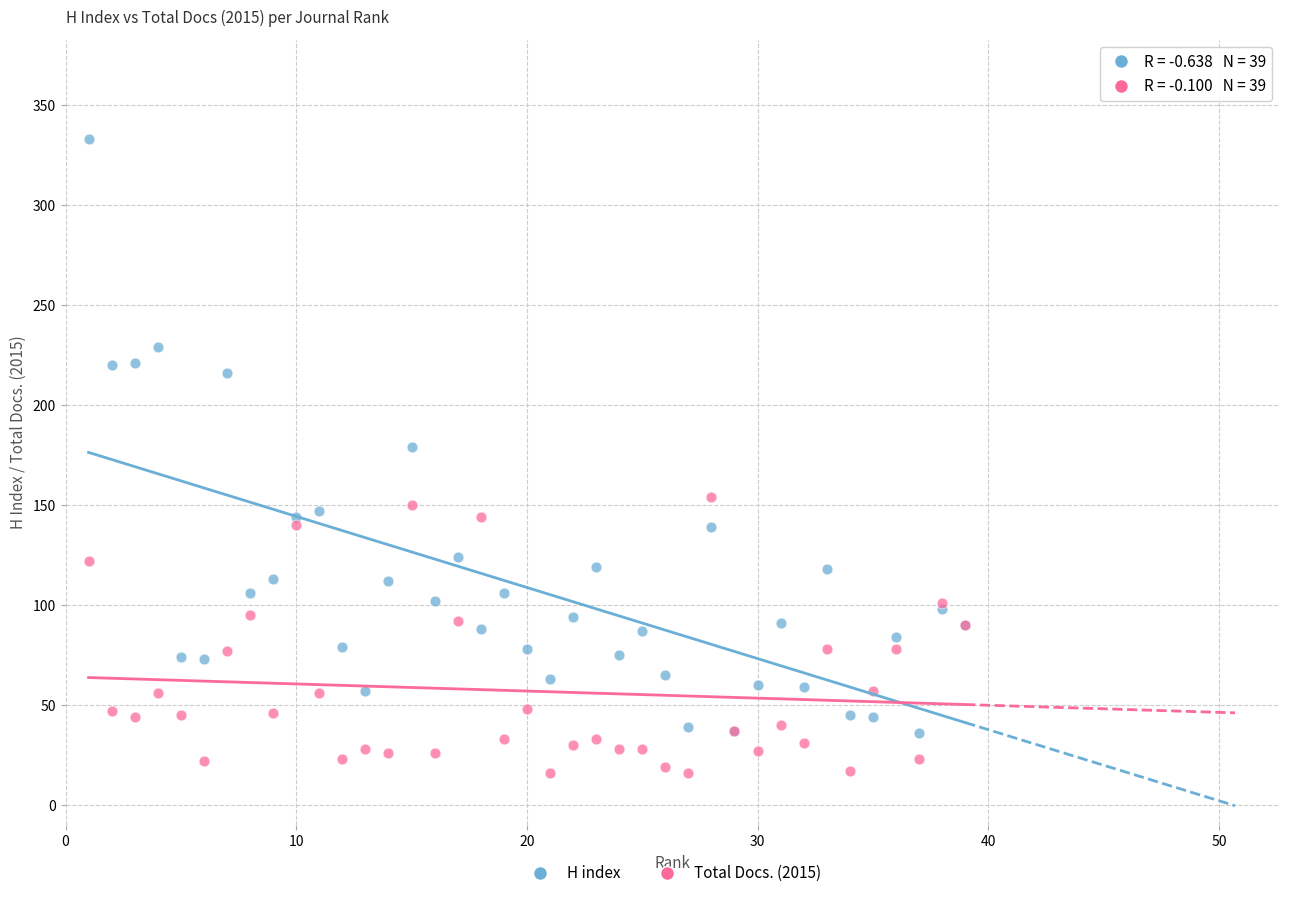

What are all the series names shown in the legend?

H index, Total Docs. (2015)